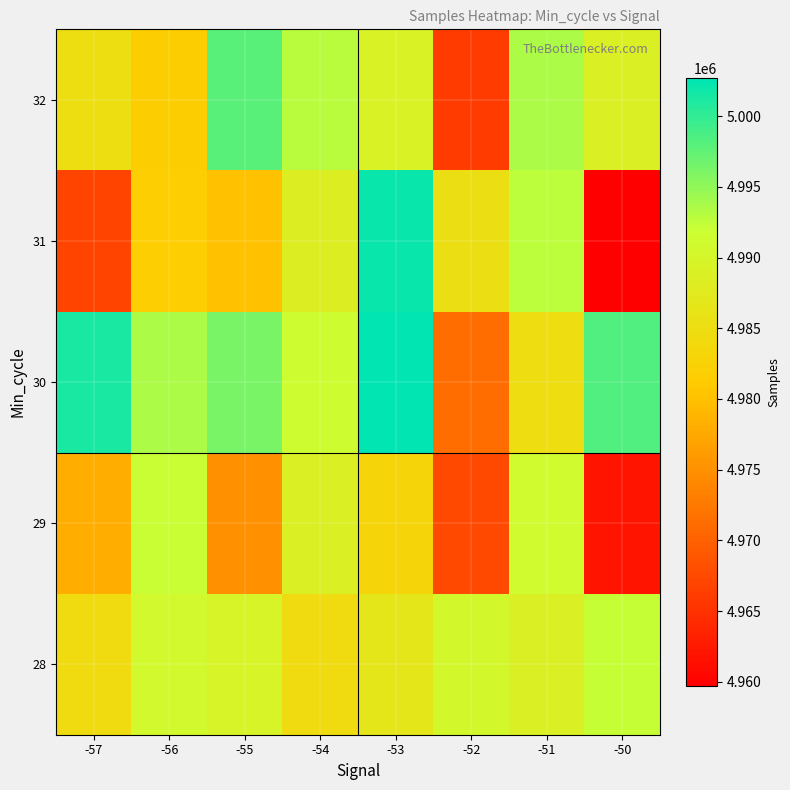

Reading left to right, transcribe all the data shown in this chart.

28: -57=4984440	-56=4990642	-55=4989704	-54=4984507	-53=4986902	-52=4990546	-51=4988793	-50=4992189
29: -57=4978138	-56=4992022	-55=4974880	-54=4988852	-53=4983115	-52=4967431	-51=4991126	-50=4962027
30: -57=5001229	-56=4993480	-55=4996300	-54=4991552	-53=5002692	-52=4971290	-51=4984878	-50=4998386
31: -57=4967070	-56=4981587	-55=4980141	-54=4988575	-53=5002142	-52=4985396	-51=4992620	-50=4959708
32: -57=4984996	-56=4981774	-55=4997980	-54=4992865	-53=4989170	-52=4966000	-51=4993480	-50=4988793